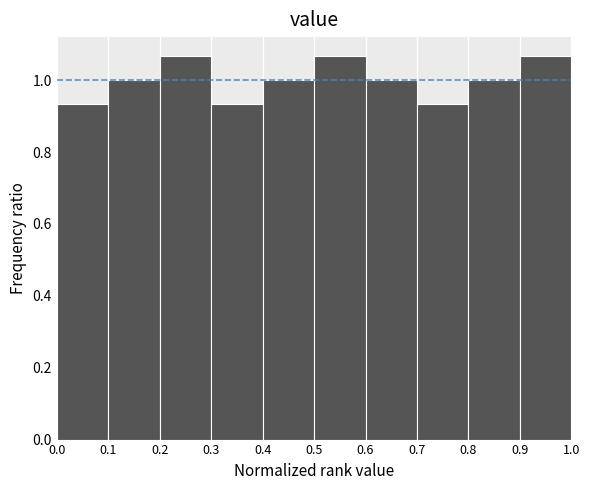

Reading left to right, list every bar in this chart as the range it spans on the x-axis followed by its height. The values are not printed on the chart, so give them approximately, as read against the axis.

0.0 to 0.1: 0.94
0.1 to 0.2: 1.00
0.2 to 0.3: 1.06
0.3 to 0.4: 0.94
0.4 to 0.5: 1.00
0.5 to 0.6: 1.06
0.6 to 0.7: 1.00
0.7 to 0.8: 0.94
0.8 to 0.9: 1.00
0.9 to 1.0: 1.06